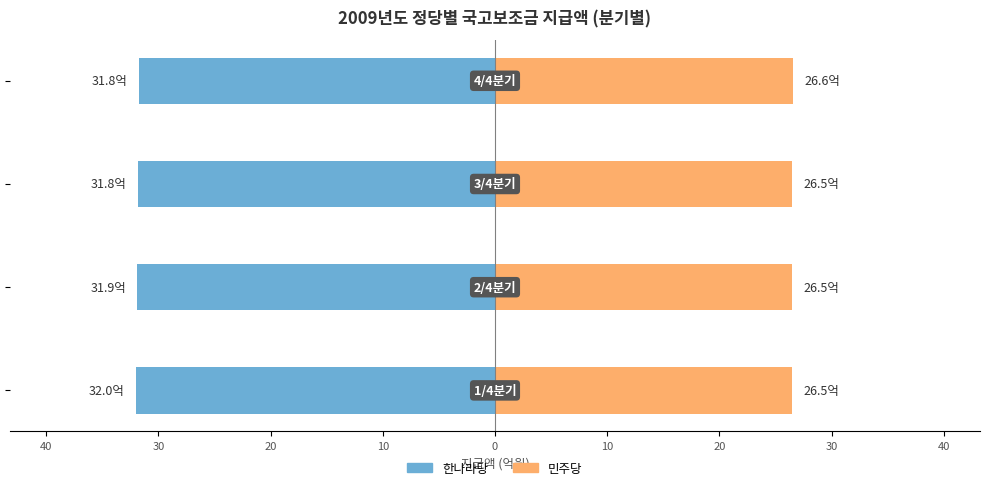

True or false: 한나라당 has a value of -31.8 at 30.

True